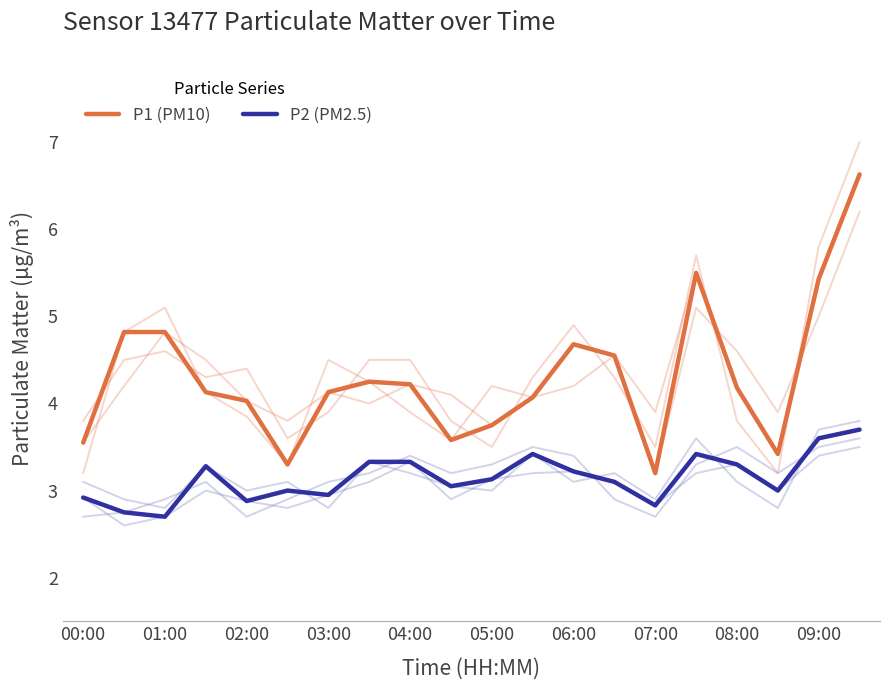

What is the minimum value shown in the chart?

2.7